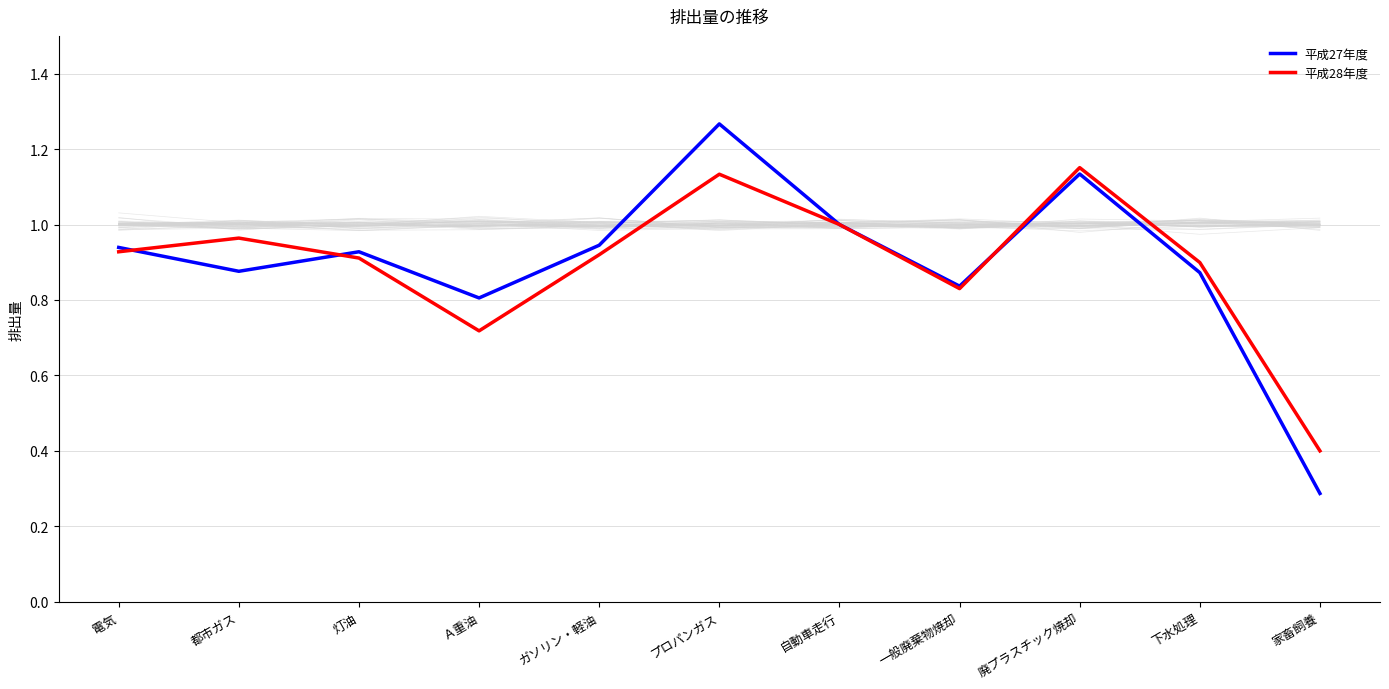

How many interior local valleys does the 平成27年度 series have?

3